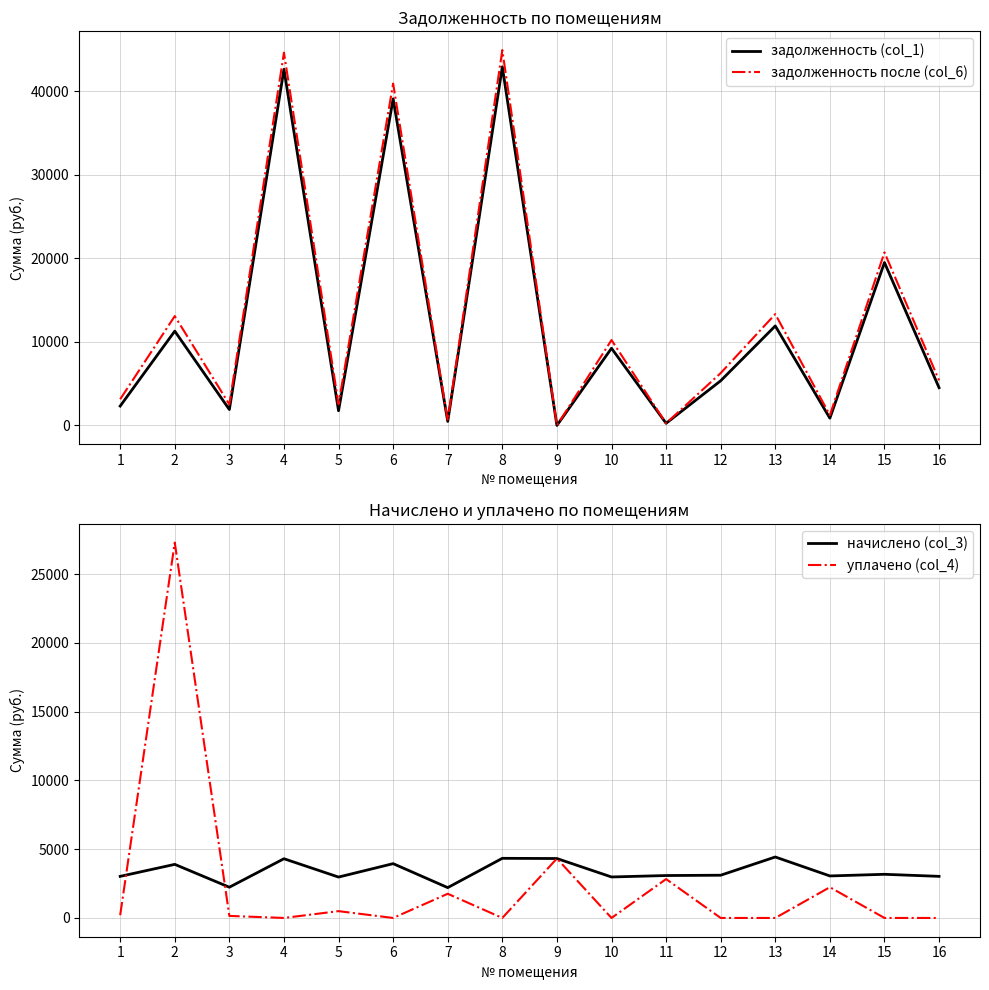

Does the chart display data point markers on the line(s)?

No